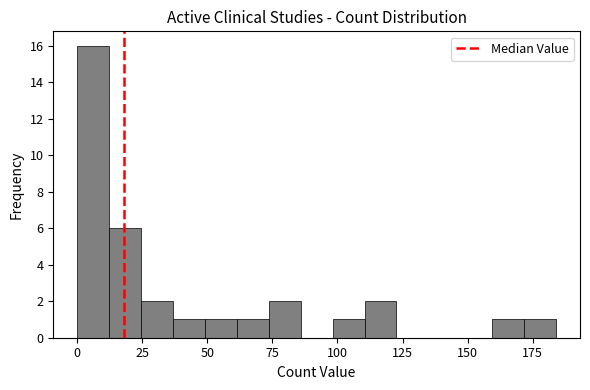

Read against the x-axis, roughly where is the centre of the tallest bar?

5